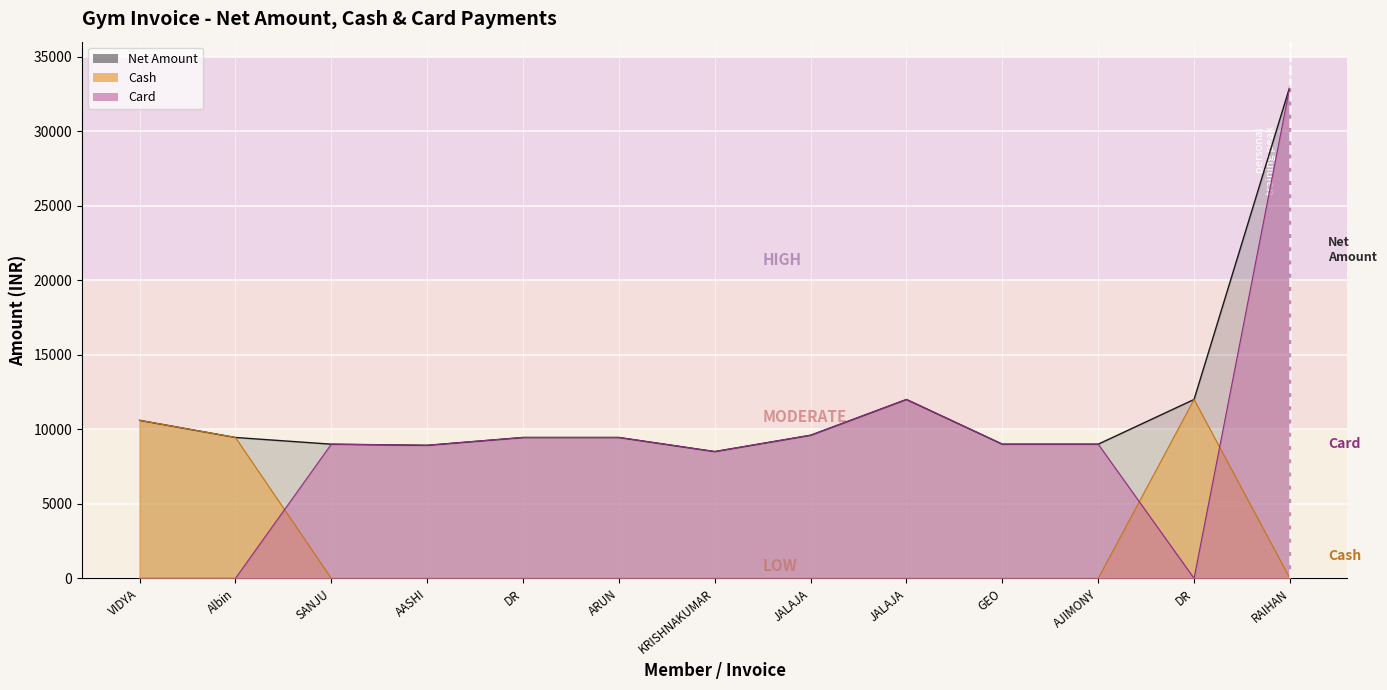

What is the sum of all Cash values?

32050